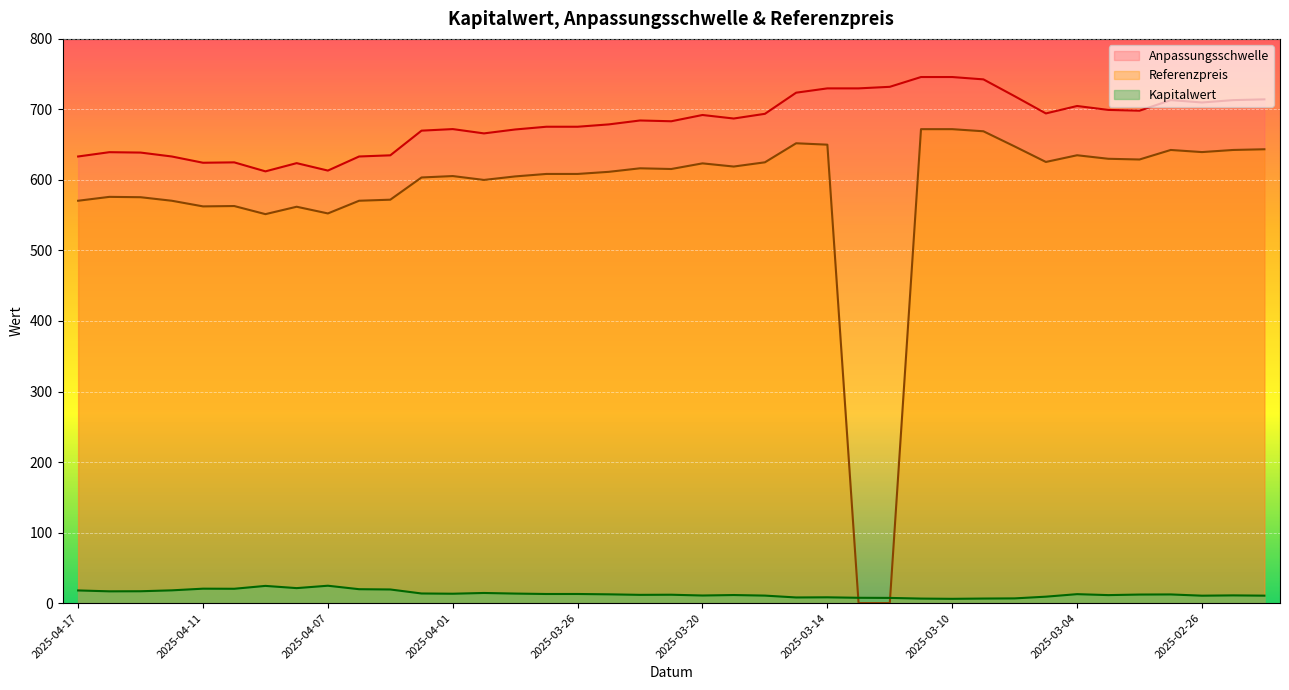

How many lines are shown in the chart?

3